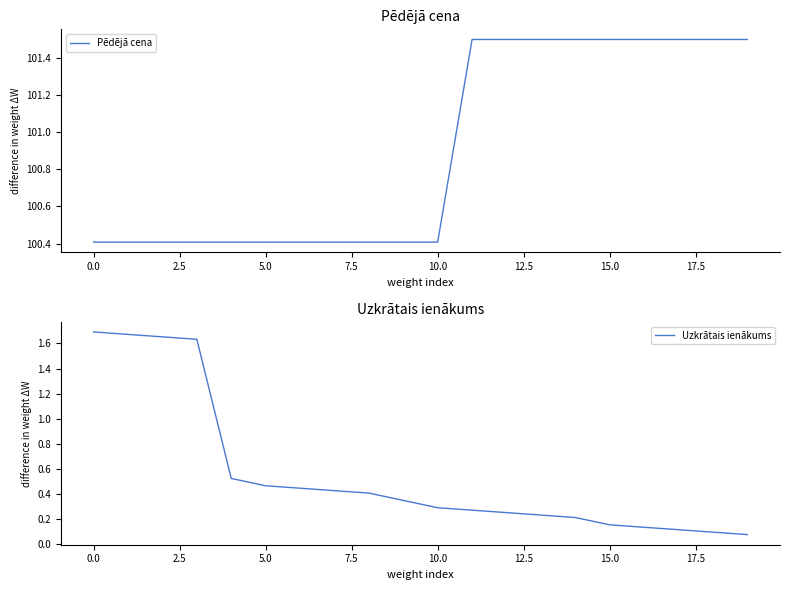

Is it true that Uzkrātais ienākums equals 0.5 at 10.0?

False